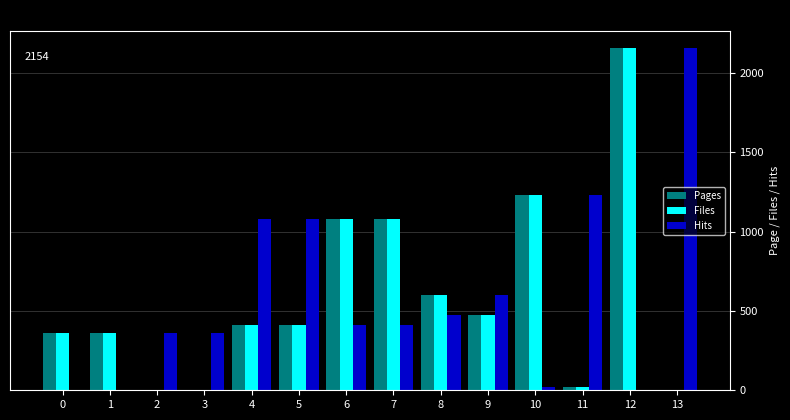

What is the total value across all series at 11?

1268.3